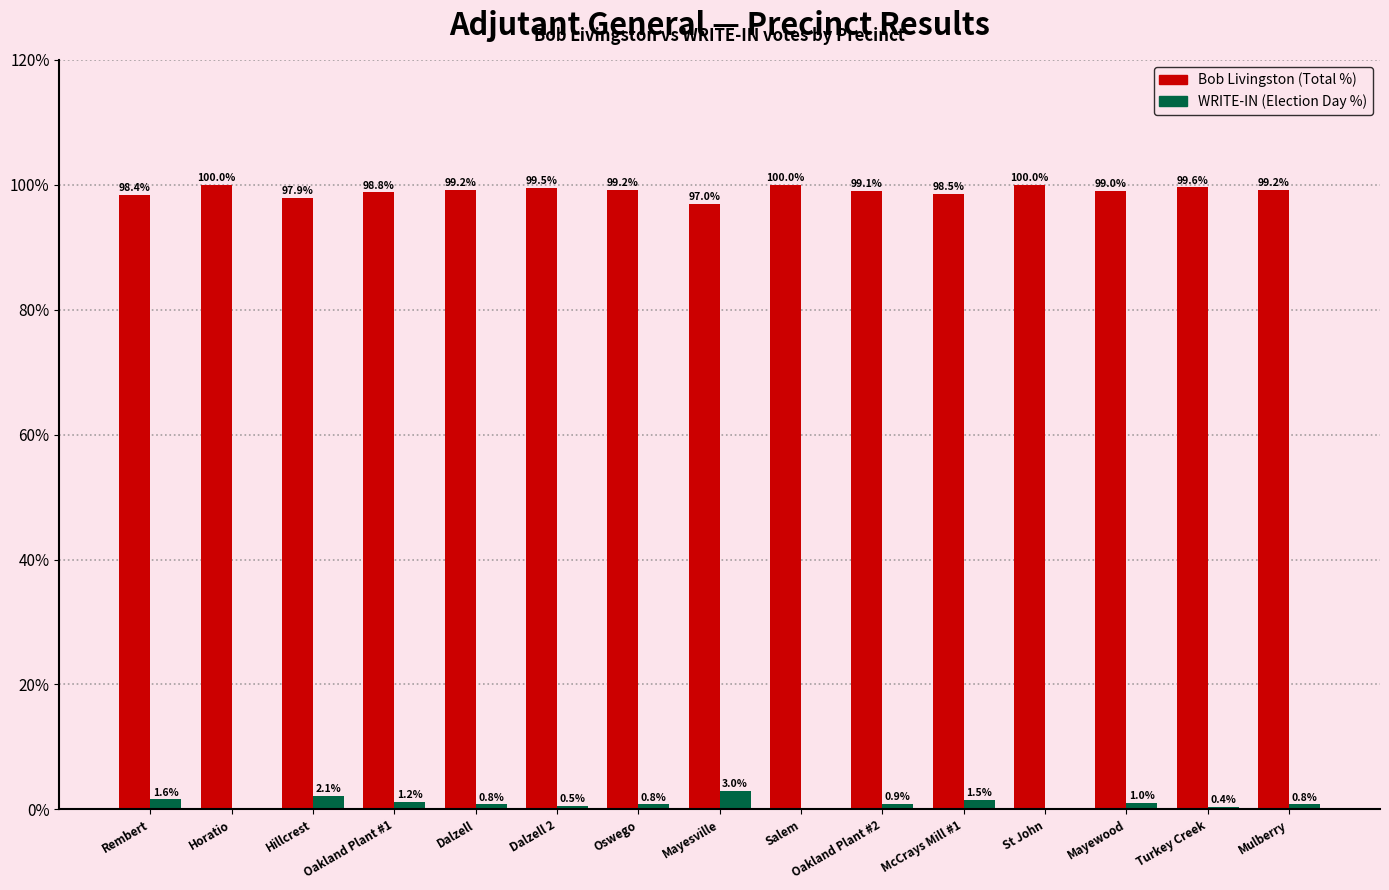

How many distinct data groups are displayed?

2